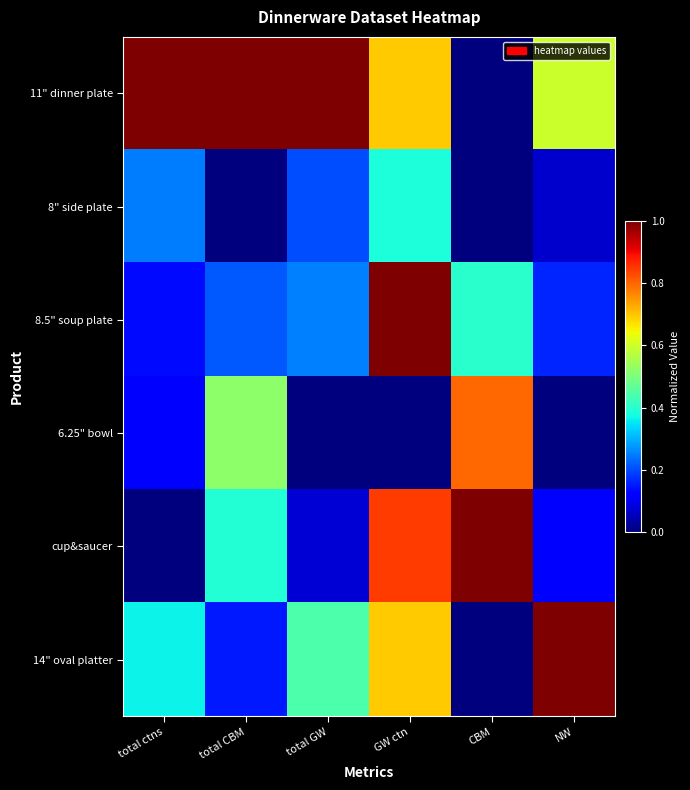

Which has a higher value, total GW or CBM?

total GW